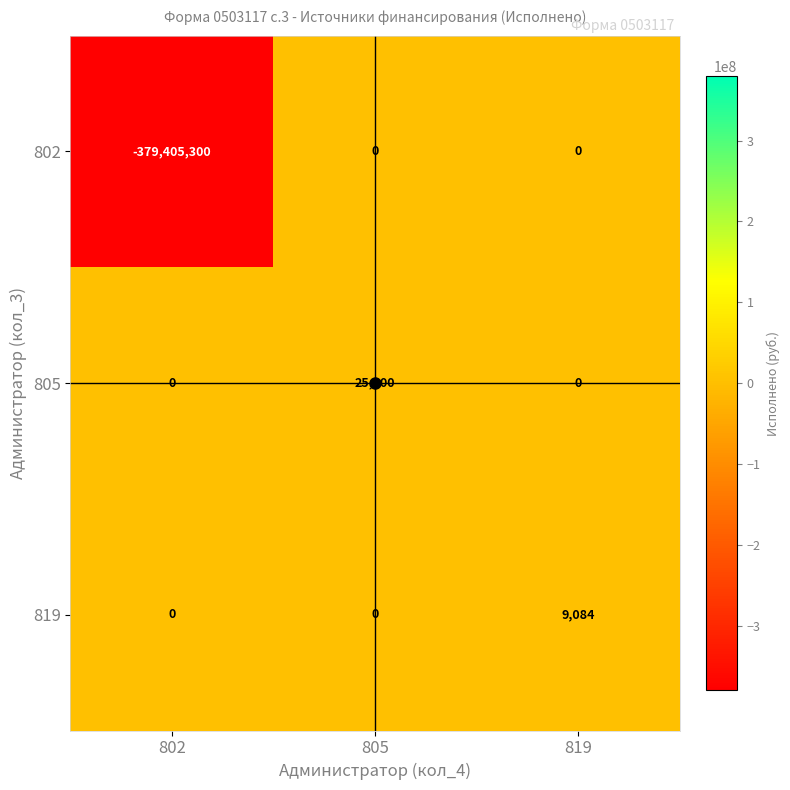

Count the number of categories in the chart.

3